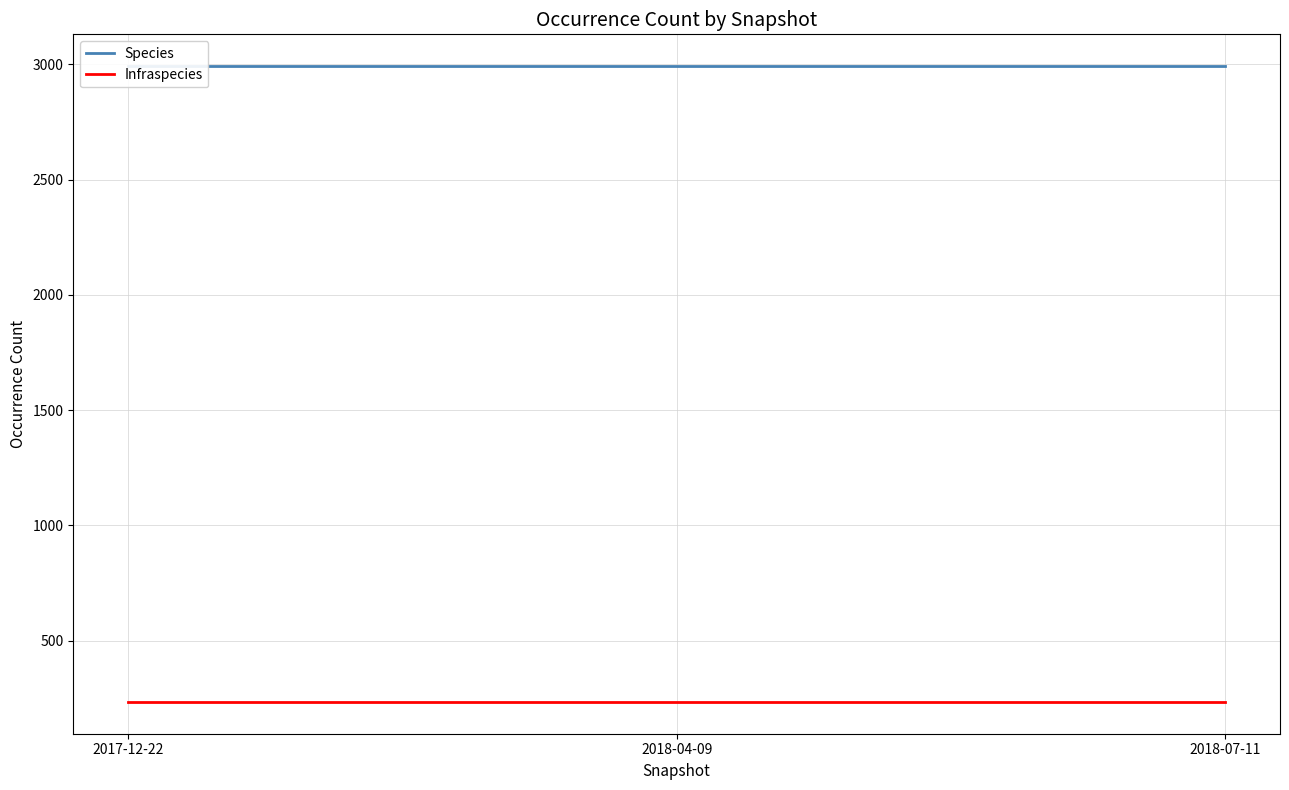

True or false: Infraspecies has a value of 234 at 2018-04-09.

True